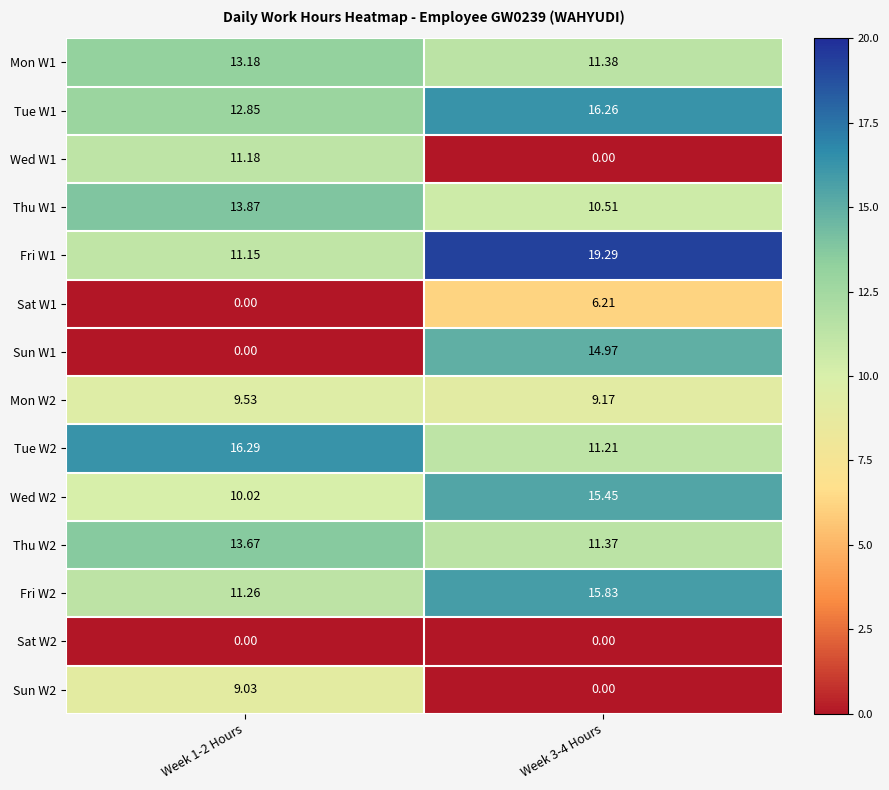

What is the difference between the highest and lowest values at Week 1-2 Hours?

16.3